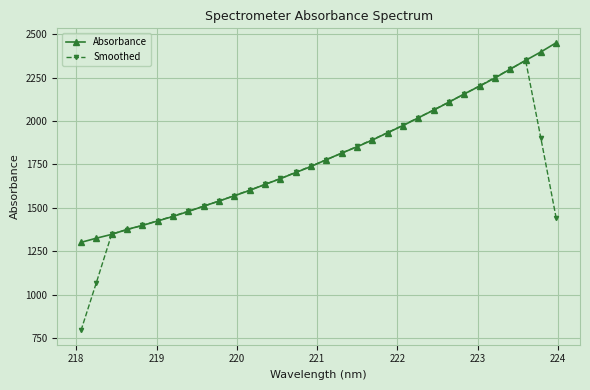

At how many categories does at least one series exceed 1261?

32